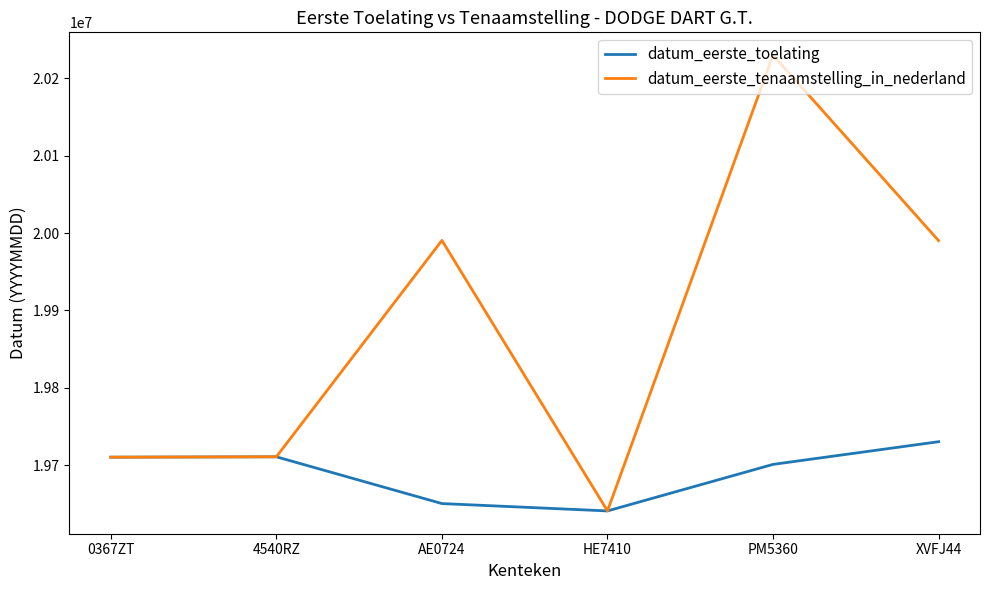

Which label corresponds to the largest value in the chart?

PM5360